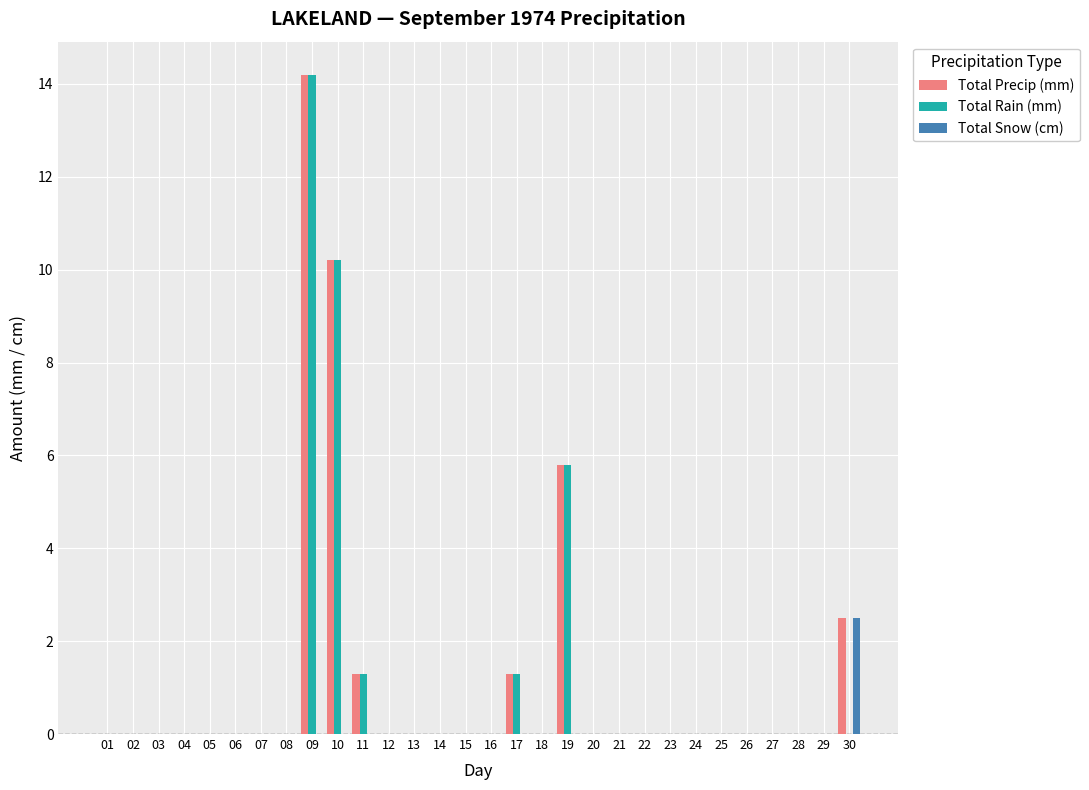

Reading right to left, transcribe all the data shown in this chart.

Total Precip (mm): 30=2.5	29=0.0	28=0.0	27=0.0	26=0.0	25=0.0	24=0.0	23=0.0	22=0.0	21=0.0	20=0.0	19=5.8	18=0.0	17=1.3	16=0.0	15=0.0	14=0.0	13=0.0	12=0.0	11=1.3	10=10.2	09=14.2	08=0.0	07=0.0	06=0.0	05=0.0	04=0.0	03=0.0	02=0.0	01=0.0
Total Rain (mm): 30=0.0	29=0.0	28=0.0	27=0.0	26=0.0	25=0.0	24=0.0	23=0.0	22=0.0	21=0.0	20=0.0	19=5.8	18=0.0	17=1.3	16=0.0	15=0.0	14=0.0	13=0.0	12=0.0	11=1.3	10=10.2	09=14.2	08=0.0	07=0.0	06=0.0	05=0.0	04=0.0	03=0.0	02=0.0	01=0.0
Total Snow (cm): 30=2.5	29=0.0	28=0.0	27=0.0	26=0.0	25=0.0	24=0.0	23=0.0	22=0.0	21=0.0	20=0.0	19=0.0	18=0.0	17=0.0	16=0.0	15=0.0	14=0.0	13=0.0	12=0.0	11=0.0	10=0.0	09=0.0	08=0.0	07=0.0	06=0.0	05=0.0	04=0.0	03=0.0	02=0.0	01=0.0